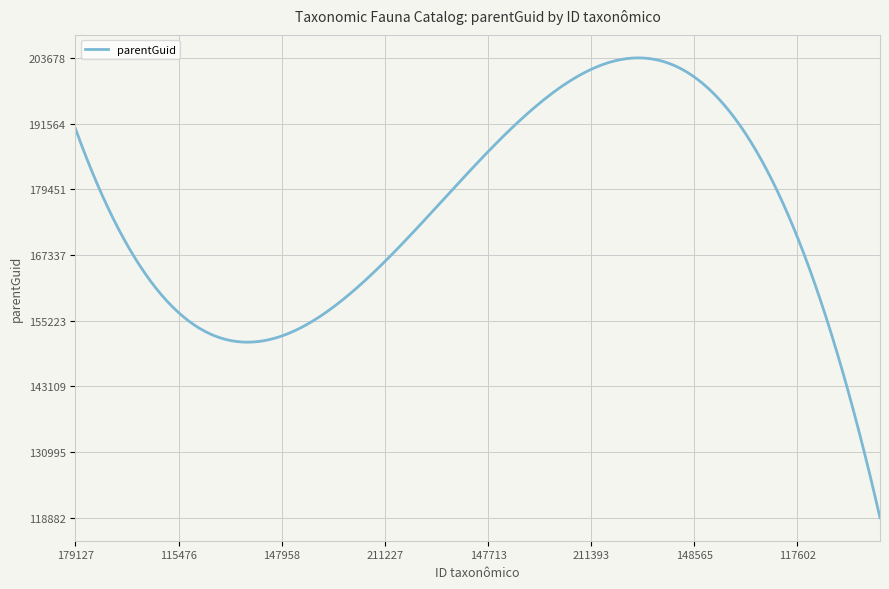

How many series are shown in this chart?

1